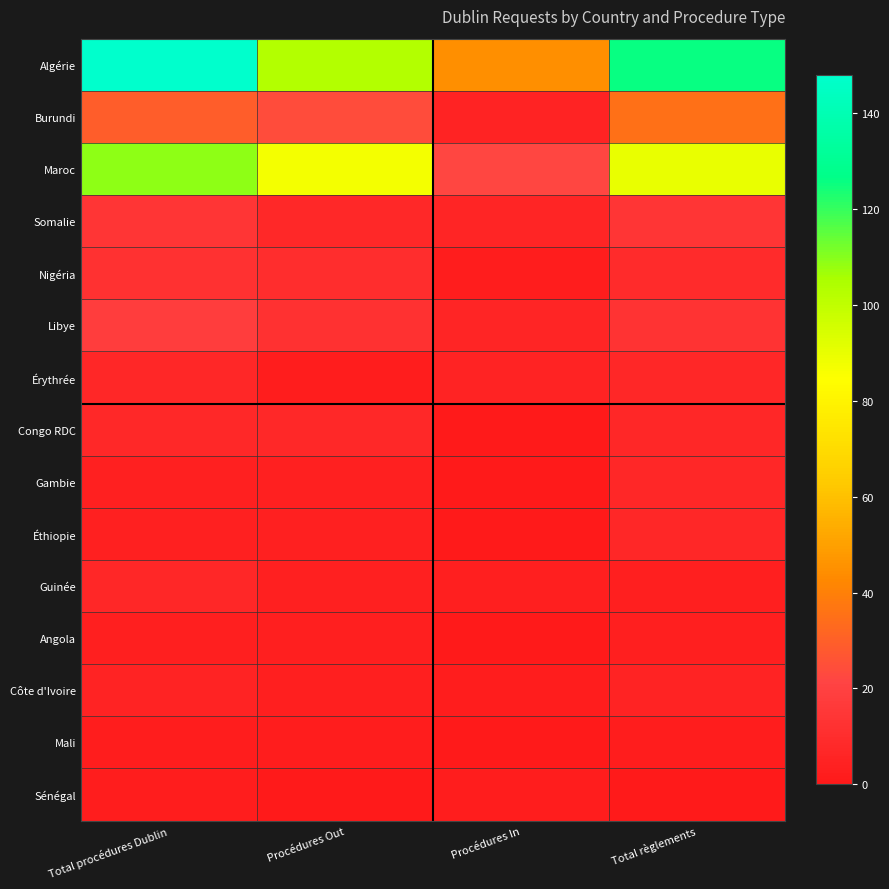

At which category does the chart reach its minimum across all series?

Procédures In